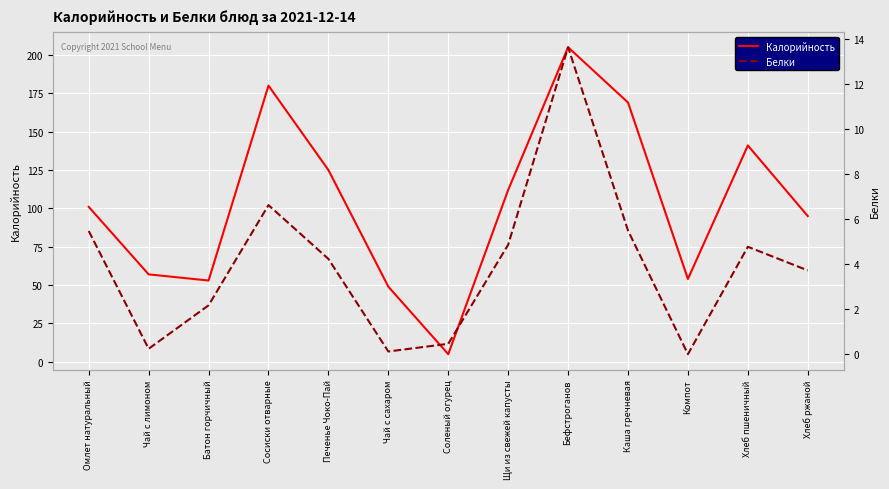

At how many categories does at least one series exceed 75?

8